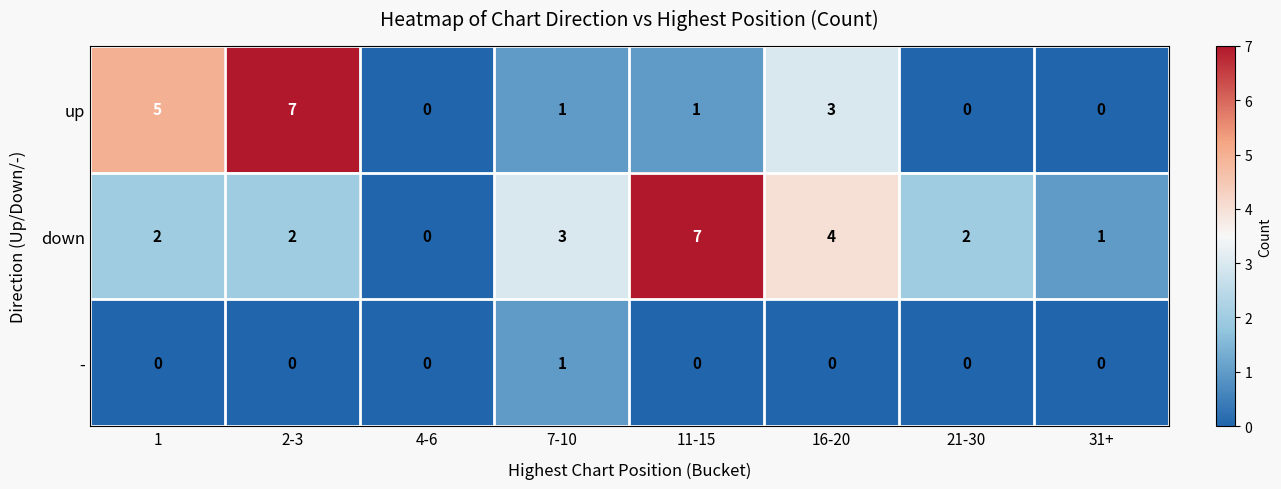

Which category has the lowest value in the down series?

4-6